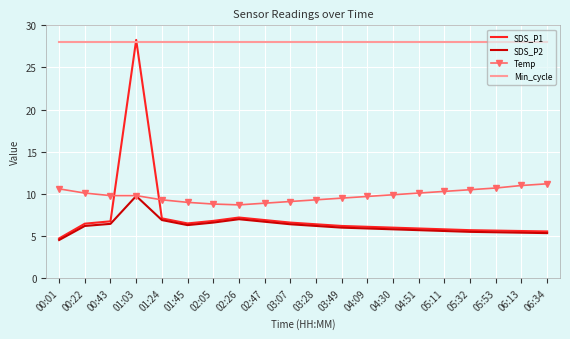

The SDS_P1 series shows 1.8 at 02:26. True or false?

False